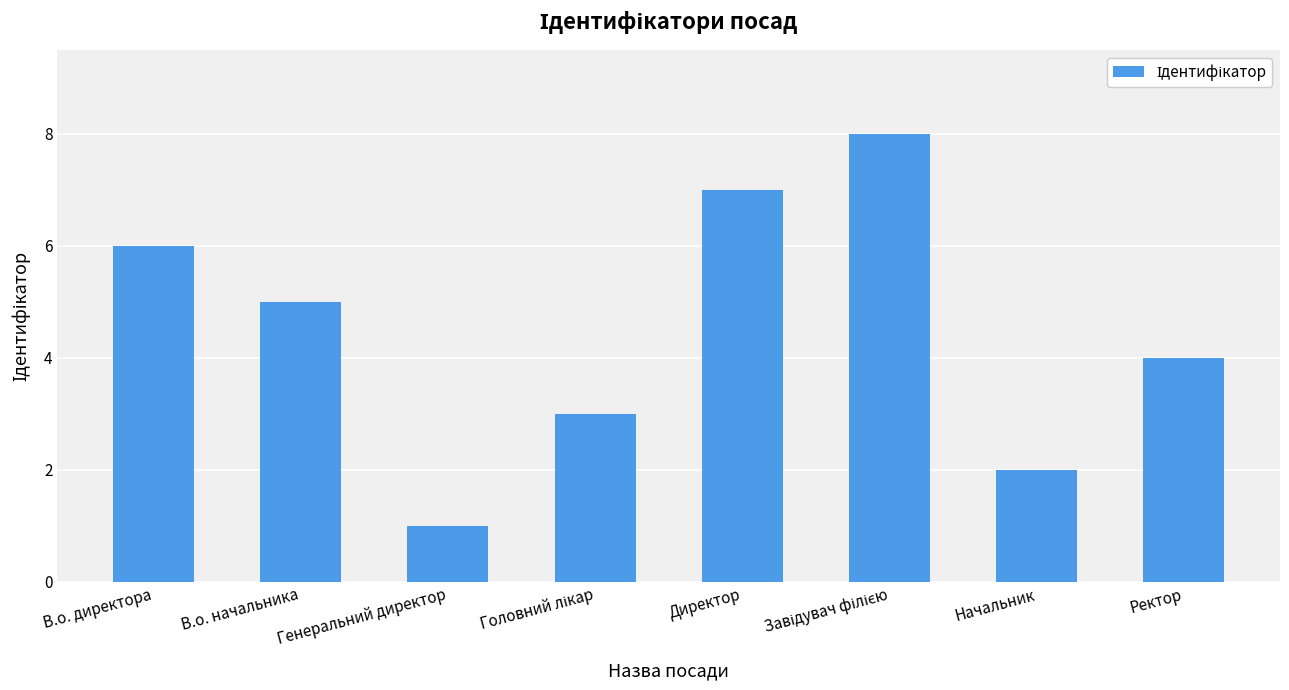

True or false: the data shows 0 at Генеральний директор.

False